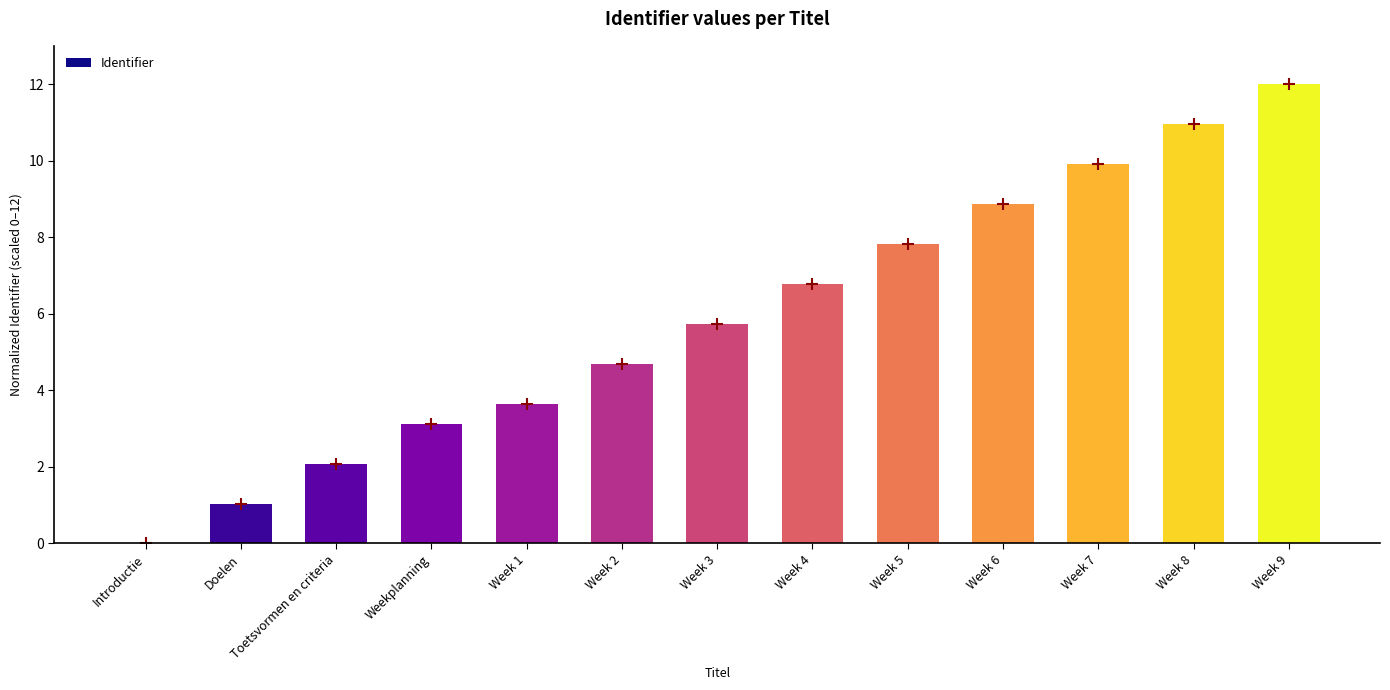

True or false: the data shows 9.9 at Week 7.

True